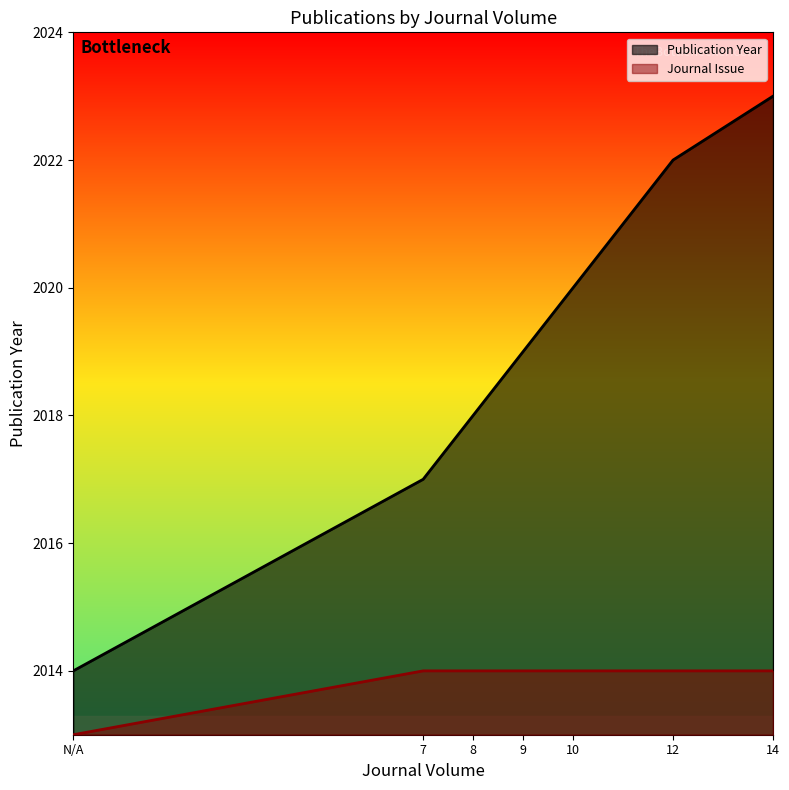

Between N/A and 14, which series saw the biggest shift?

Publication Year